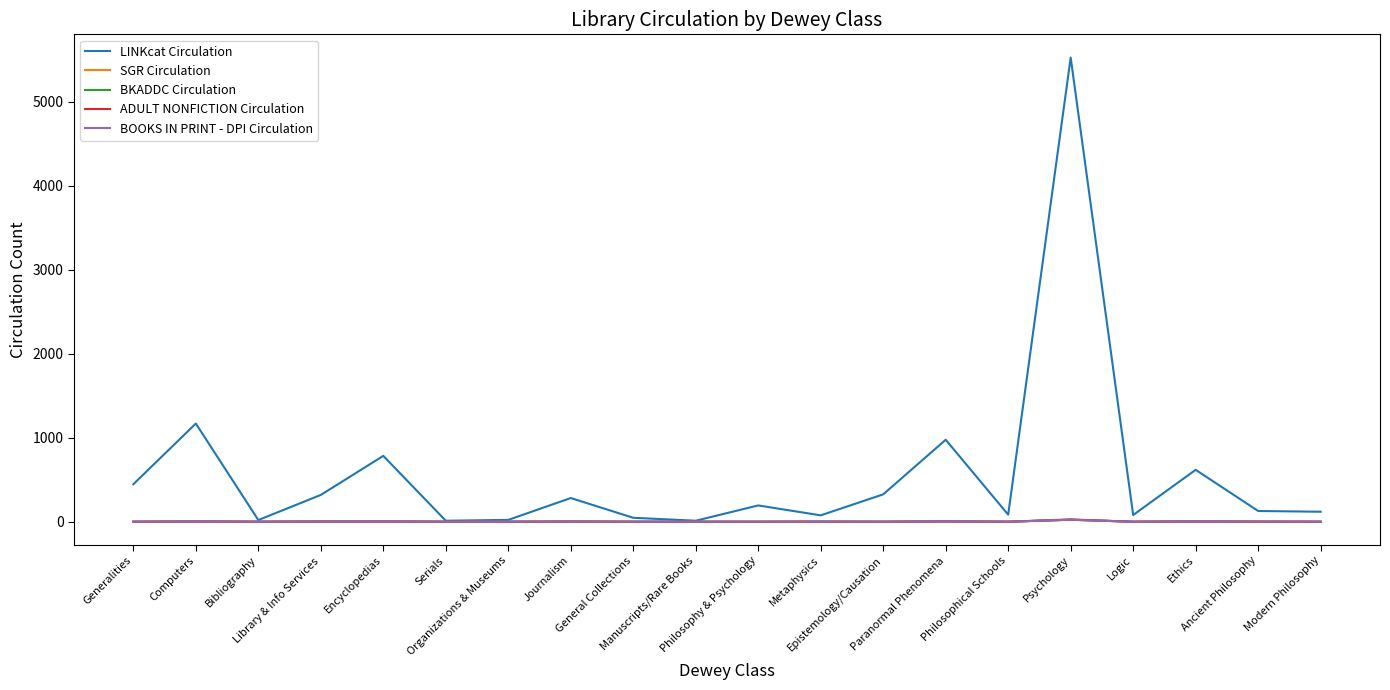

What is the sum of all SGR Circulation values?

49